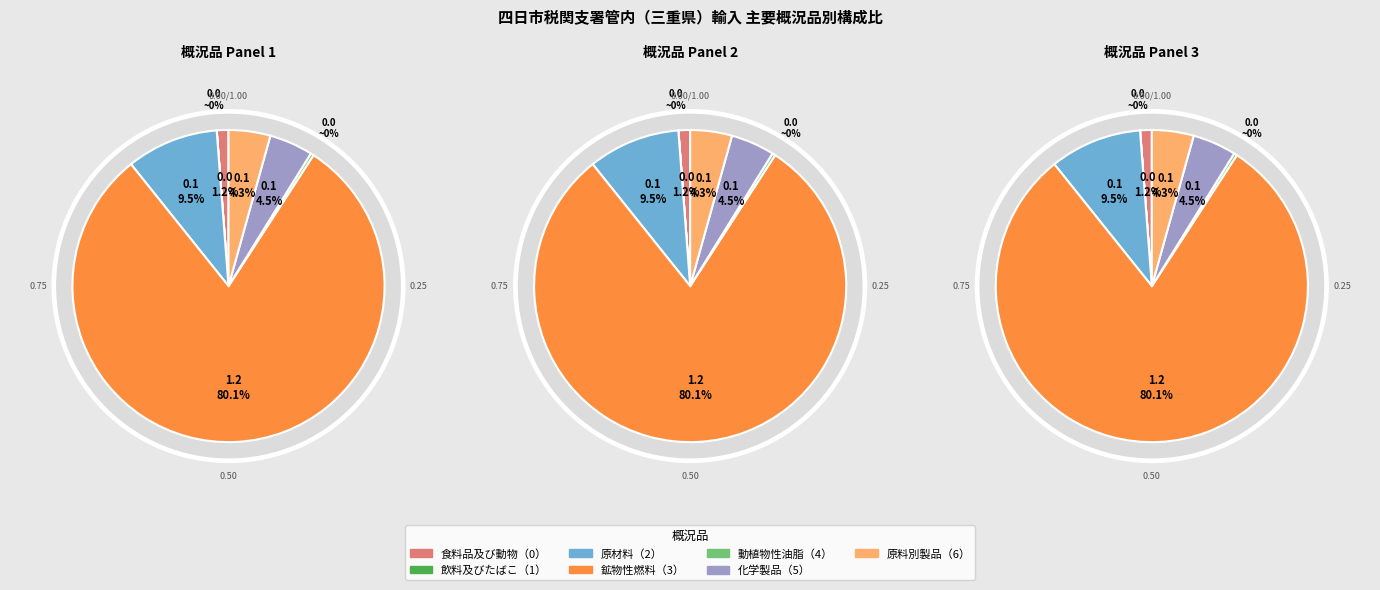

True or false: 化学製品（5） accounts for 1% of the total.

False